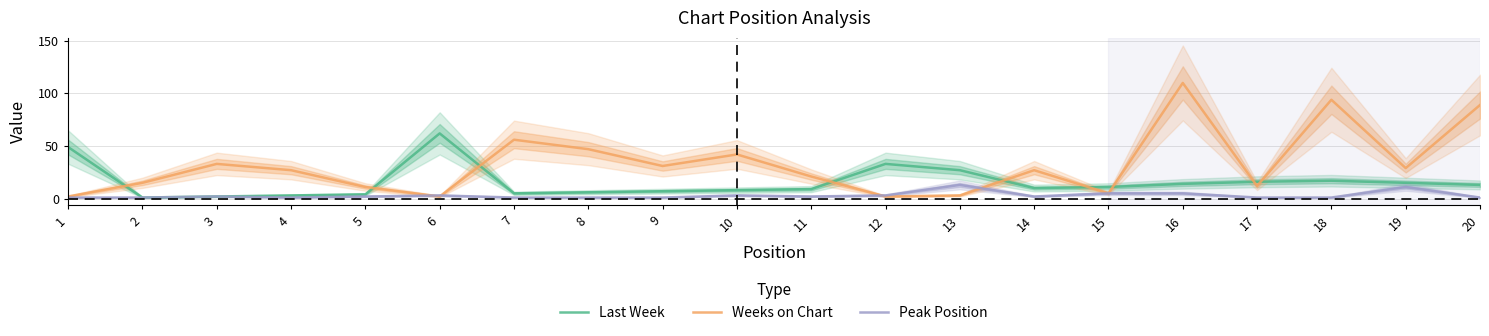

What is the sum of all Last Week values?

312